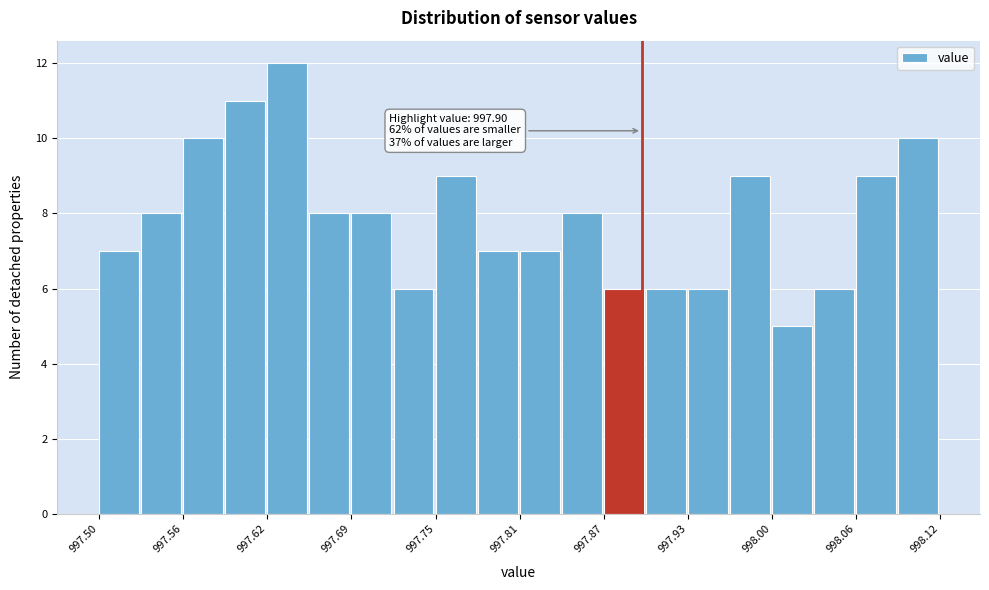

Read against the x-axis, roughly where is the centre of the tallest bar?

997.64